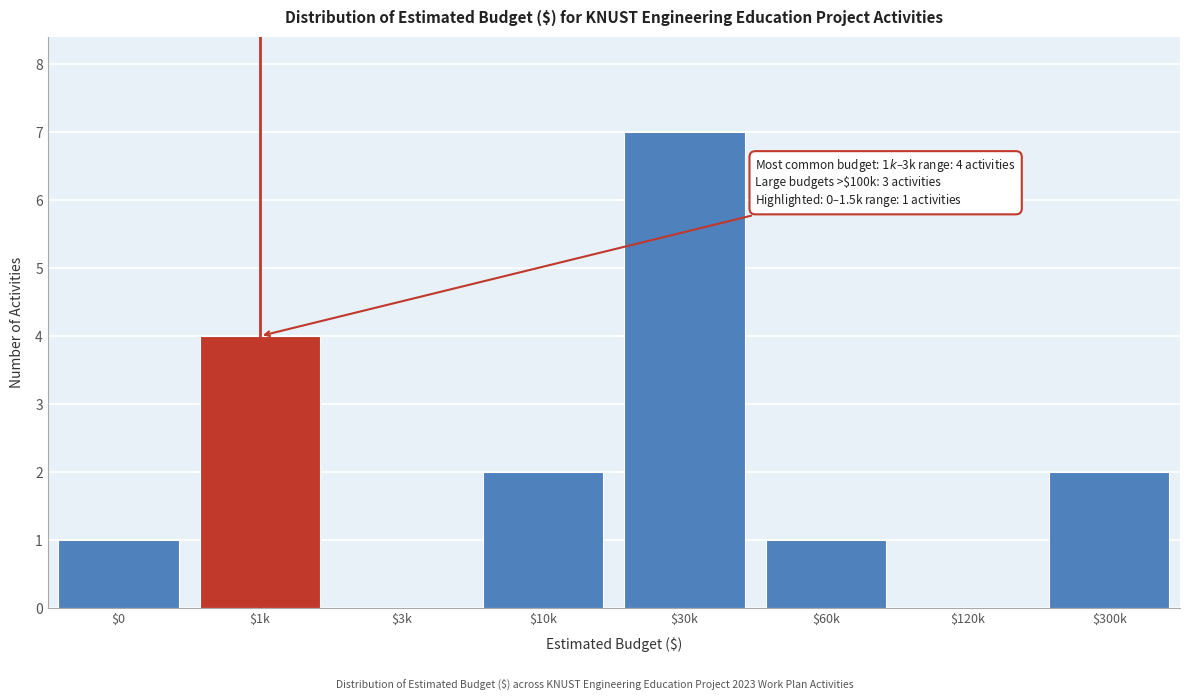

At which category does the chart reach its peak across all series?

$30k